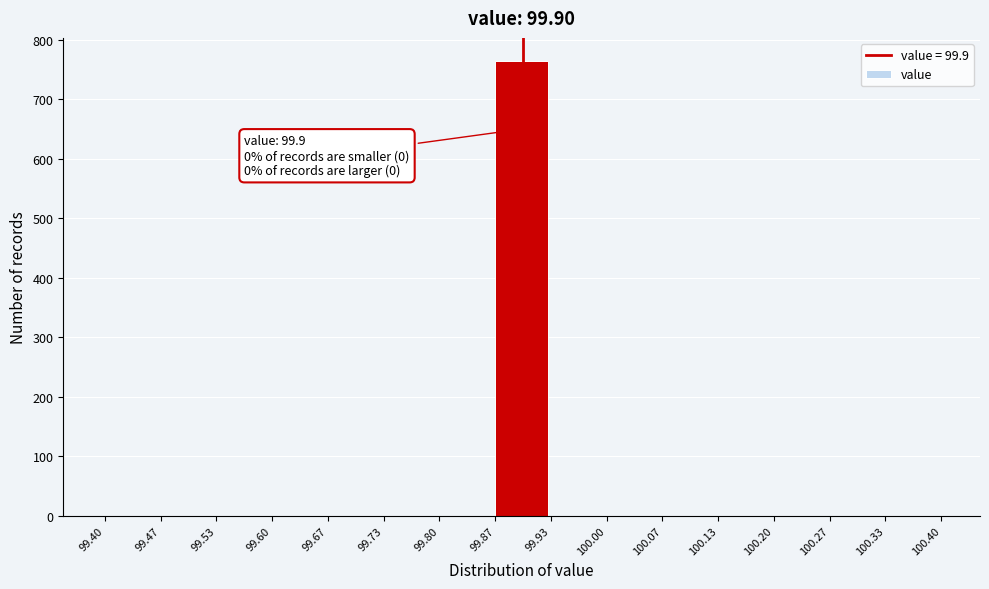

Which range on the x-axis has the tallest bar?

99.87 to 99.93